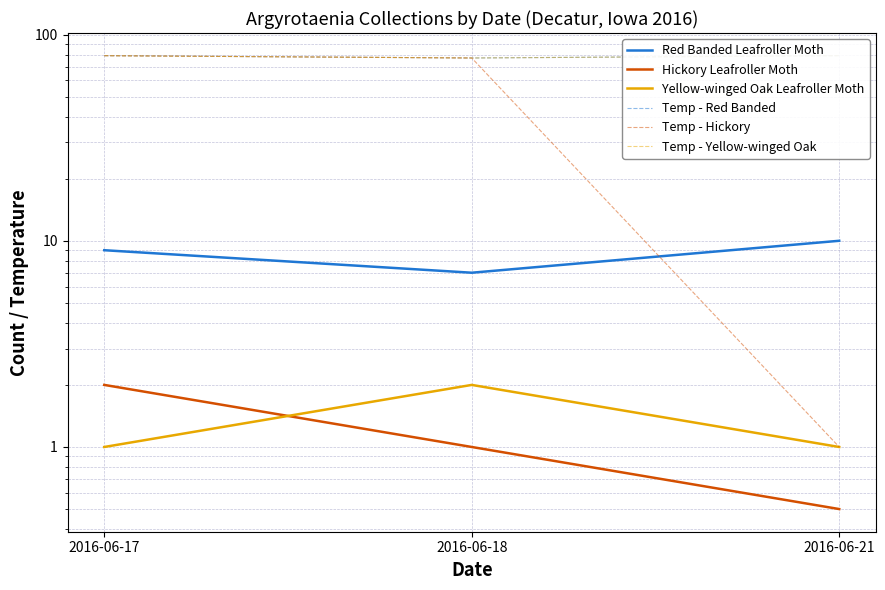

How many data points in Hickory Leafroller Moth are above 1?

1